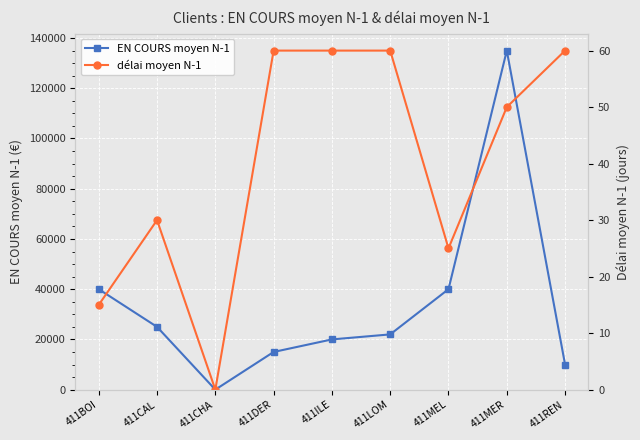

Rank the series at 411REN from lowest to highest value.

délai moyen N-1, EN COURS moyen N-1